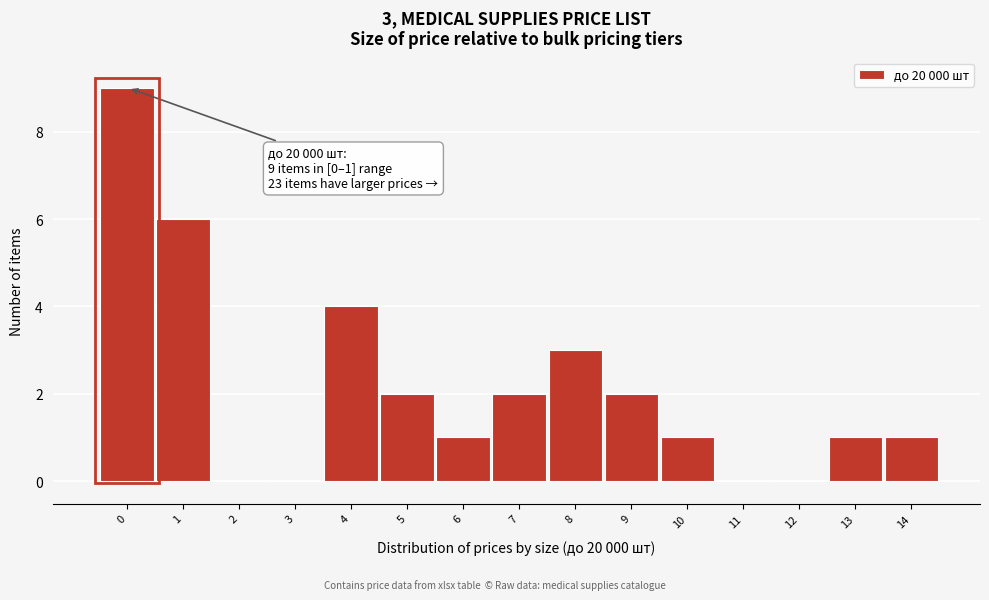

Reading right to left, list all the values displayed in this chart.

14=1	13=1	12=0	11=0	10=1	9=2	8=3	7=2	6=1	5=2	4=4	3=0	2=0	1=6	0=9